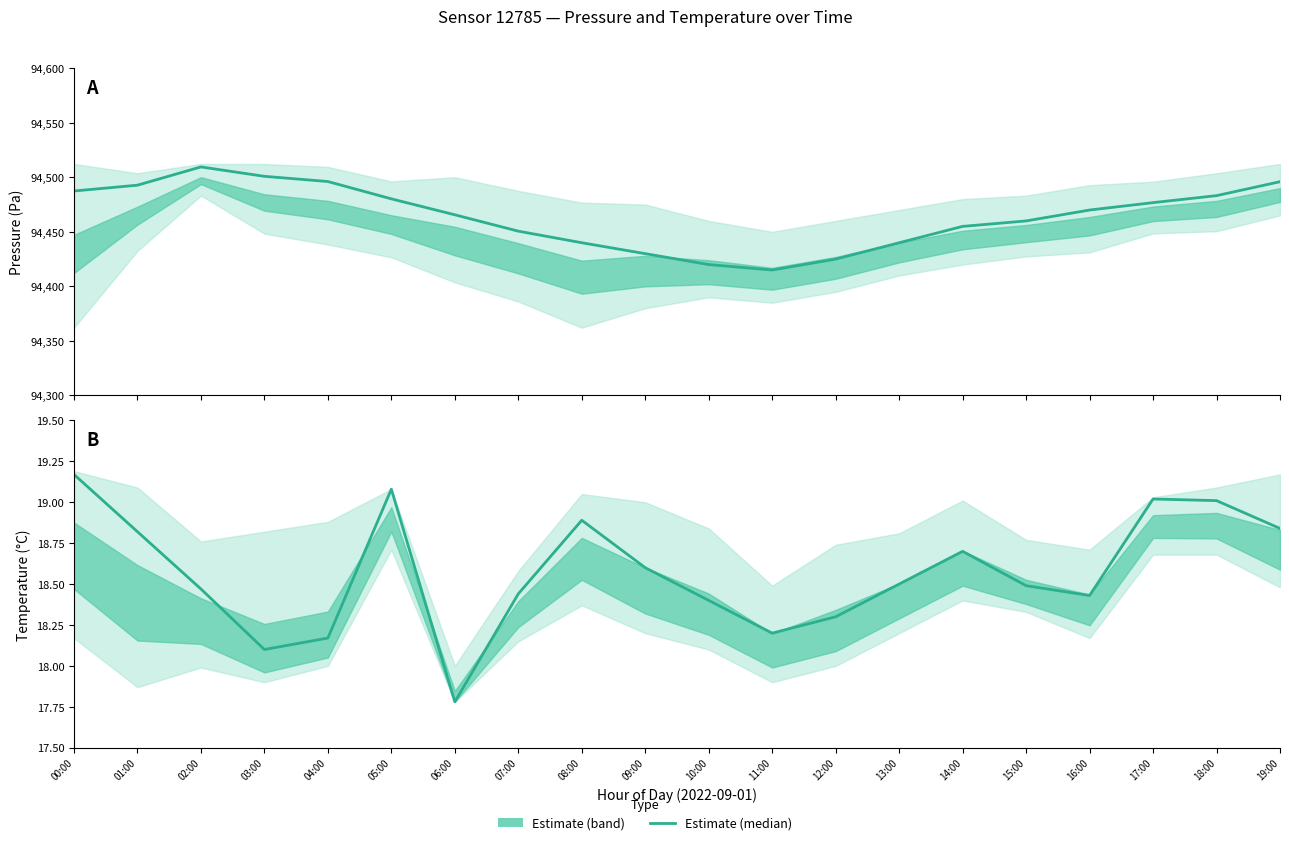

What position from the right is 08:00?

12